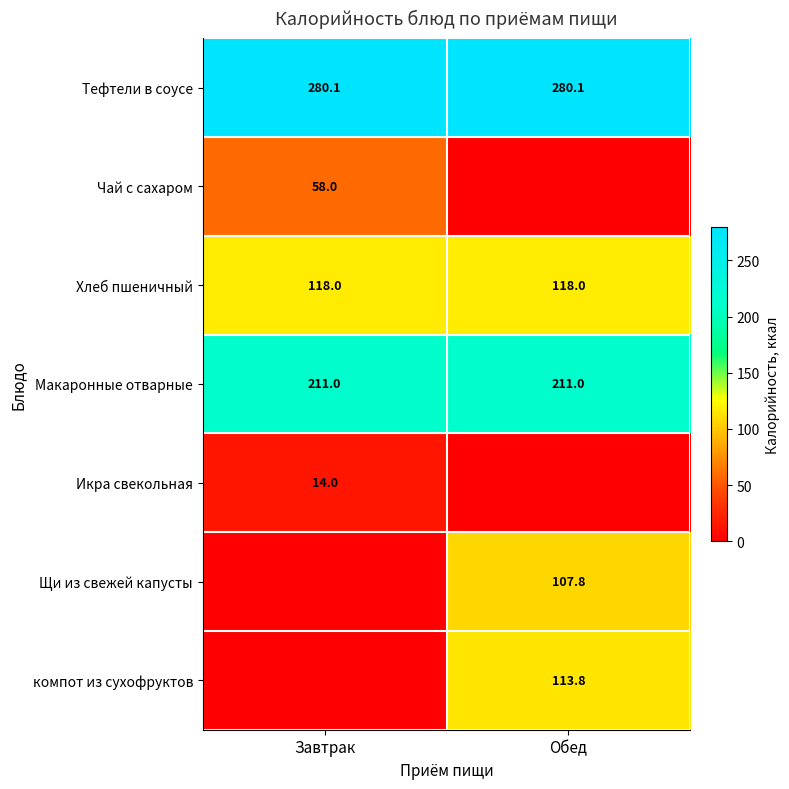

At how many categories does at least one series exceed 90?

2